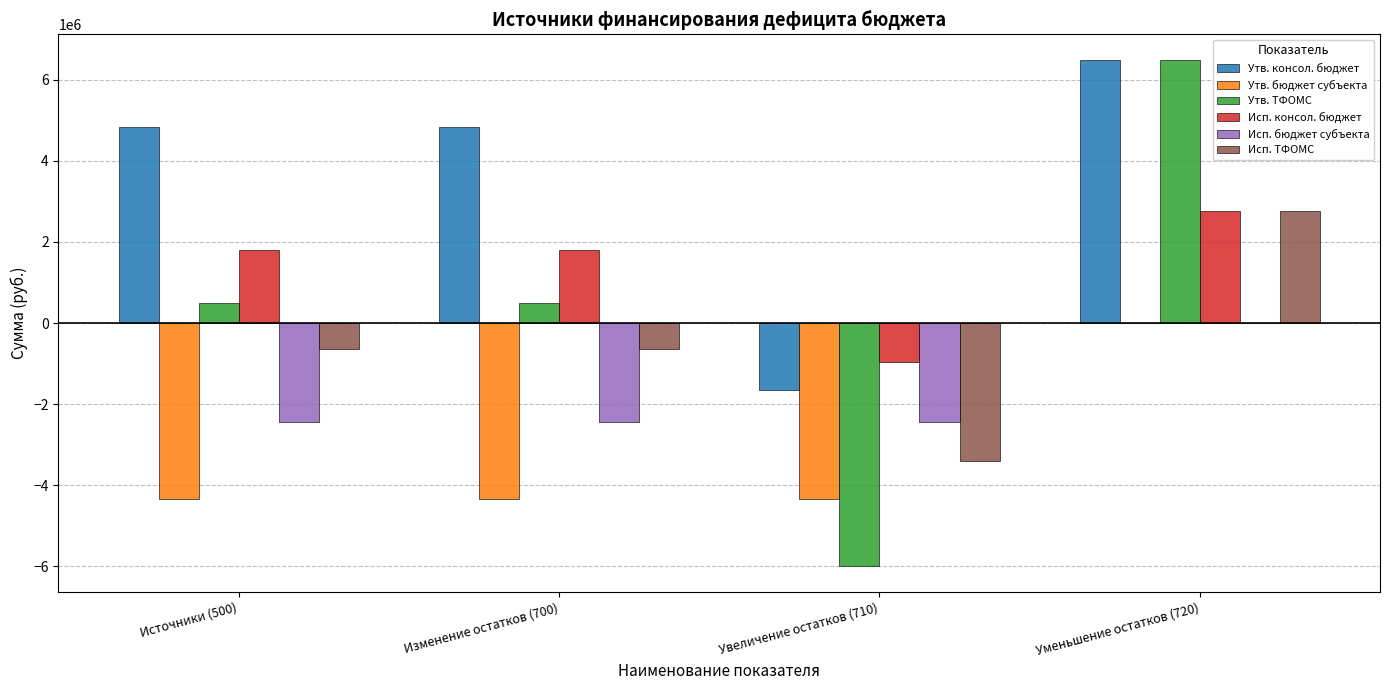

Is the value of Исп. бюджет субъекта at Уменьшение остатков (720) greater than the value of Утв. консол. бюджет at Изменение остатков (700)?

No